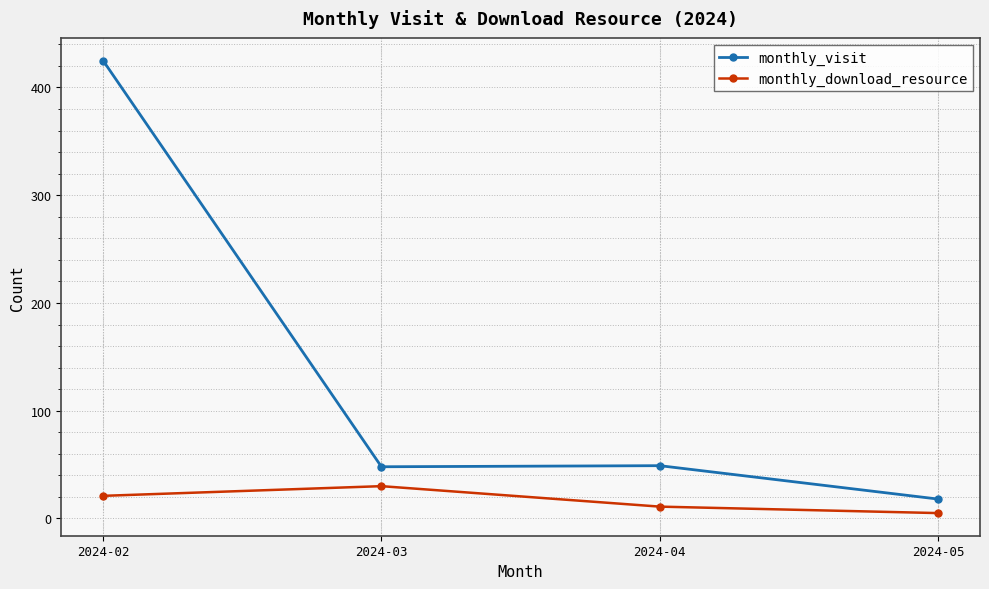

Which series has the largest total across all categories?

monthly_visit